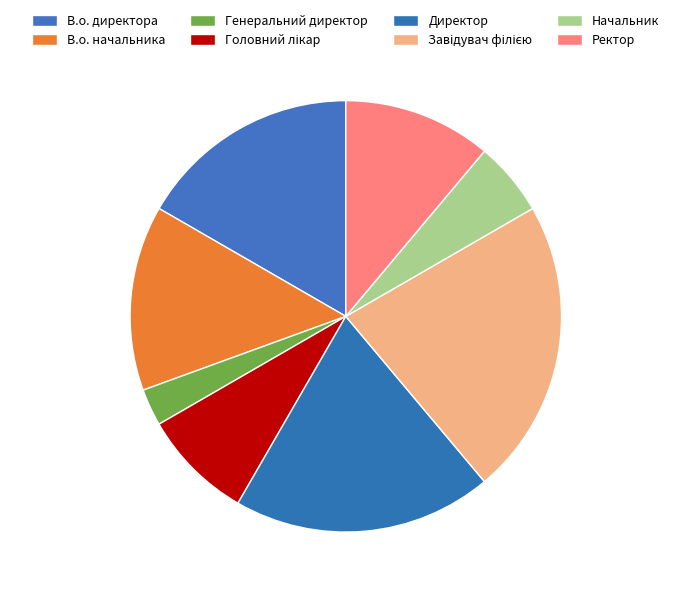

Which slice is the smallest?

Генеральний директор